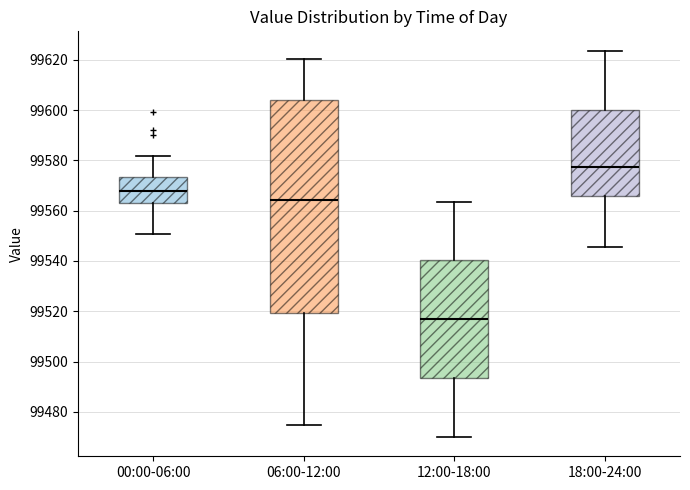

Comparing the boxes themselves (not the whiskers), which one is the tallest?

06:00-12:00